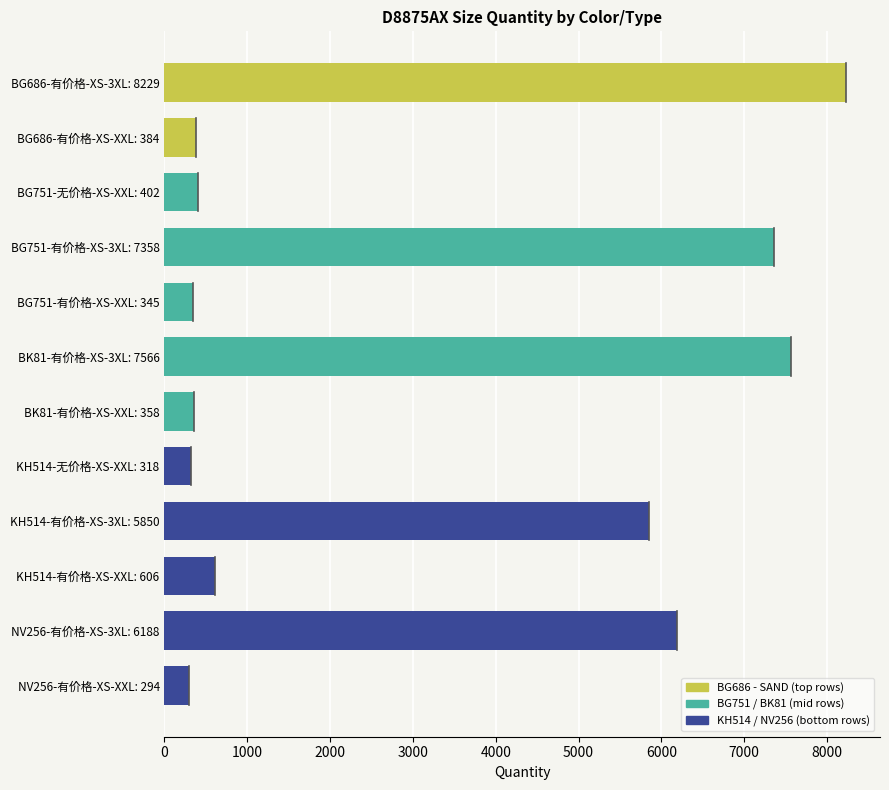

How many values are below 606?

6